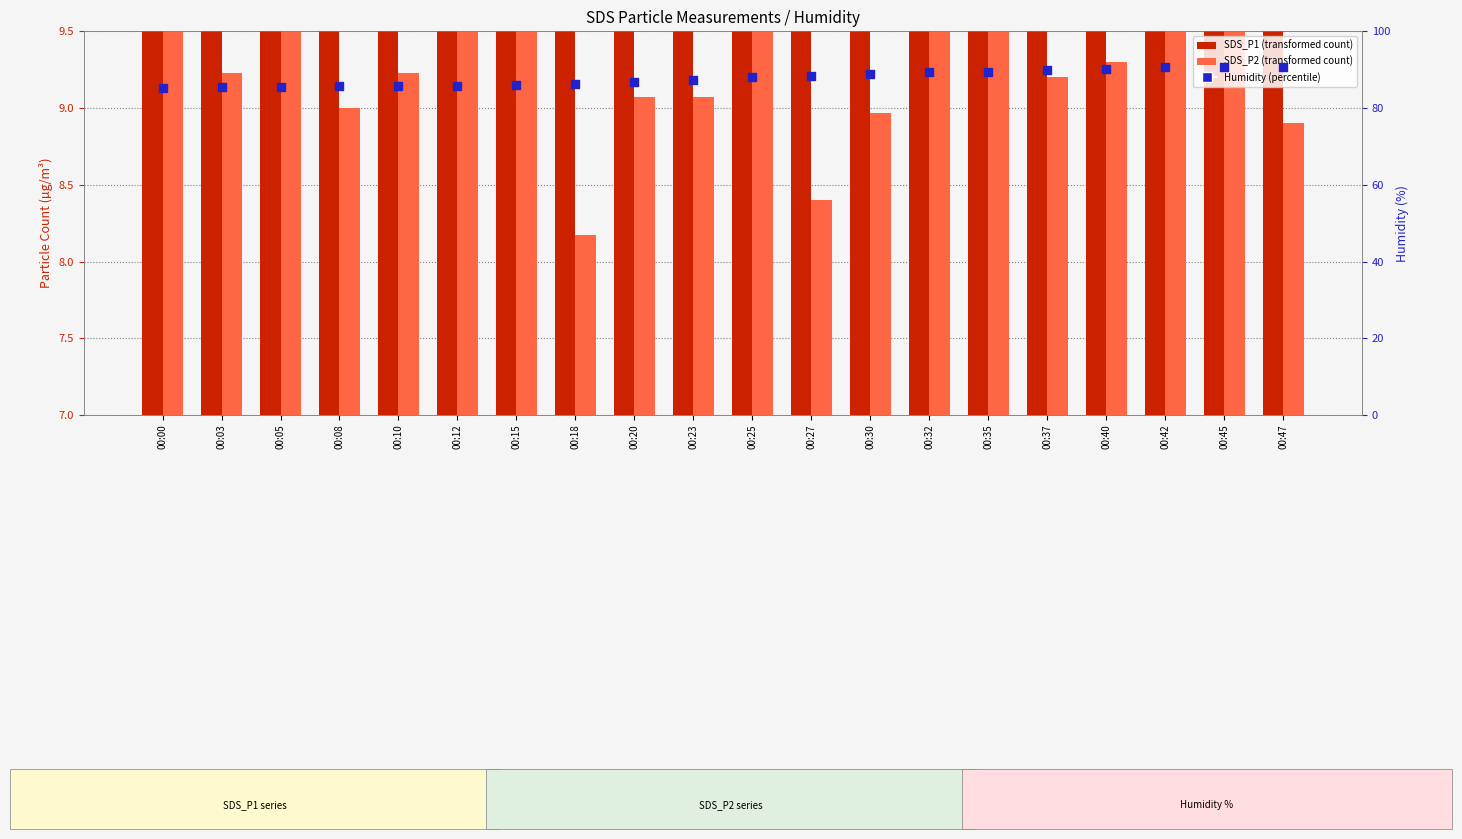

At which category is the sum across all series the highest?

00:37